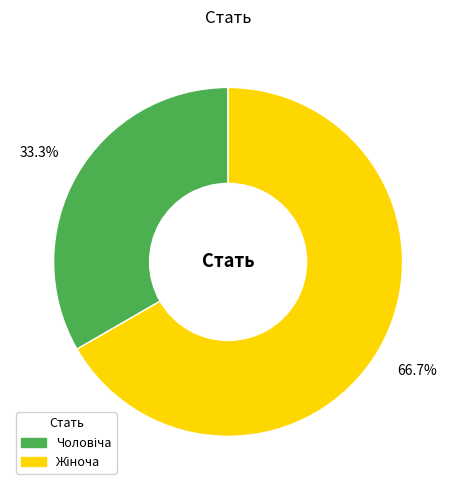

Does any single category account for the majority?

Yes